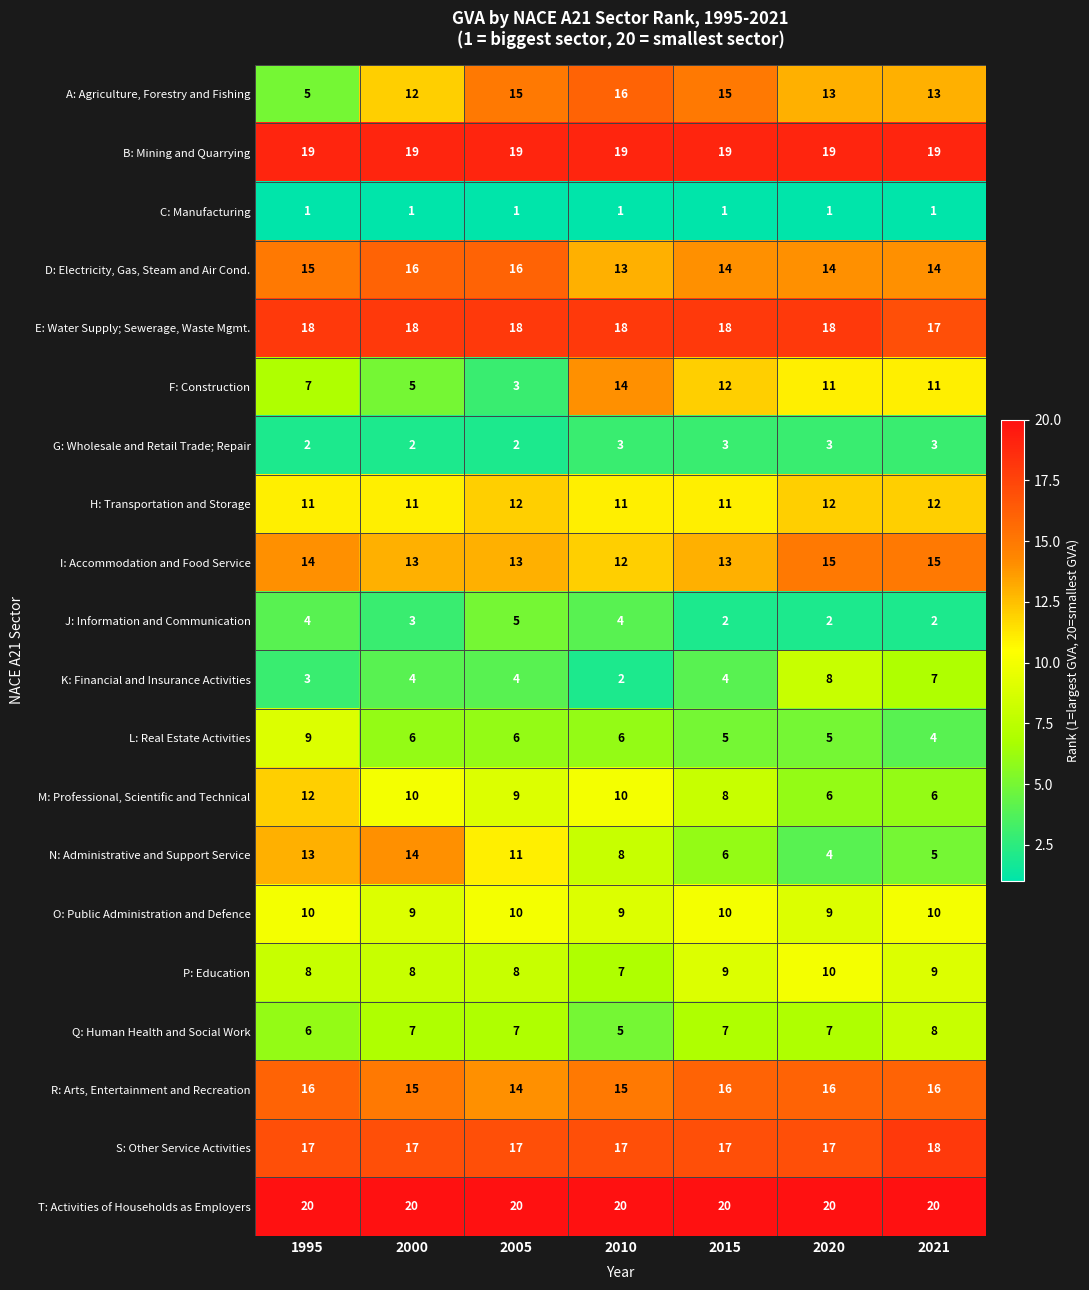

The F: Construction series shows 22 at 2010. True or false?

False